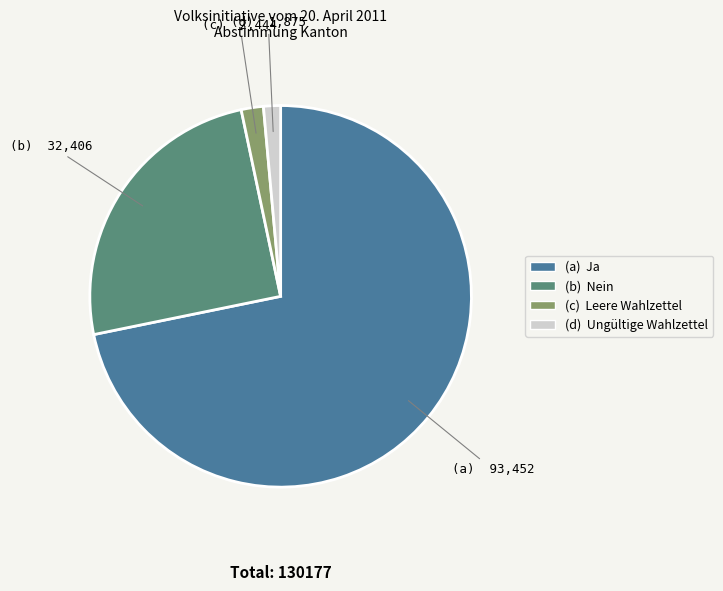

How many segments does this pie chart have?

4